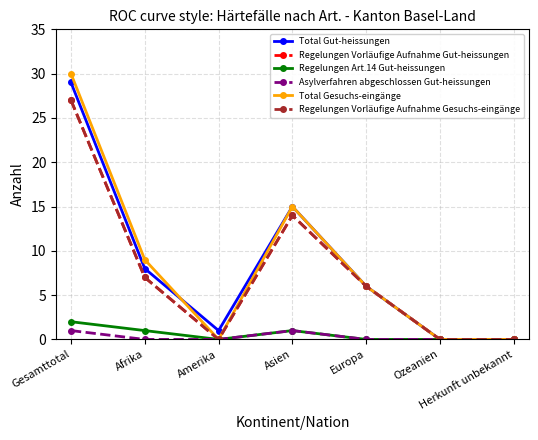

Does the chart have visible grid lines?

Yes